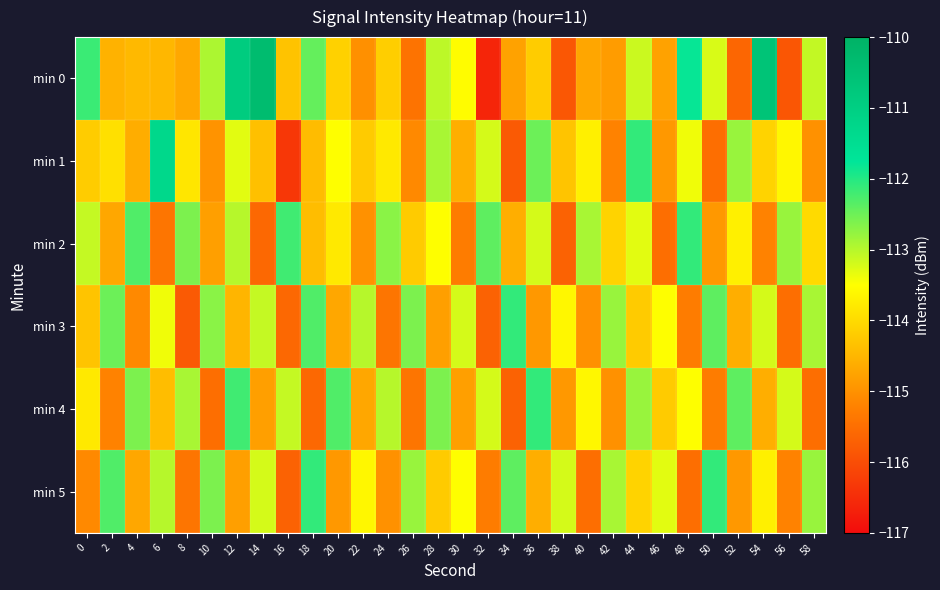

Which label corresponds to the largest value in the chart?

14